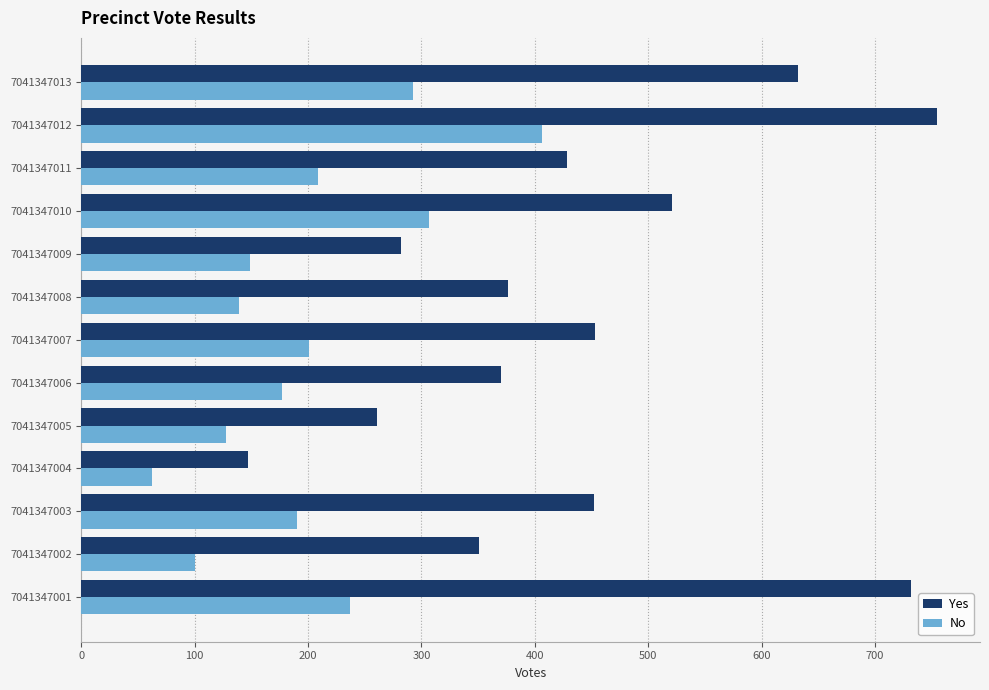

Which series has the largest range (max minus min)?

Yes